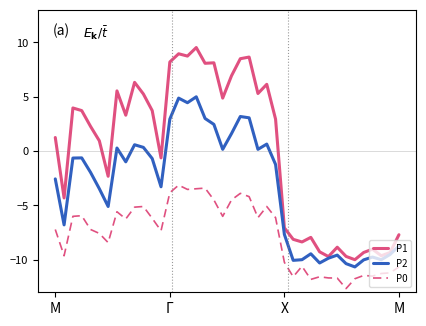

True or false: P2 has more than 1 points higher than both neighbors.

True